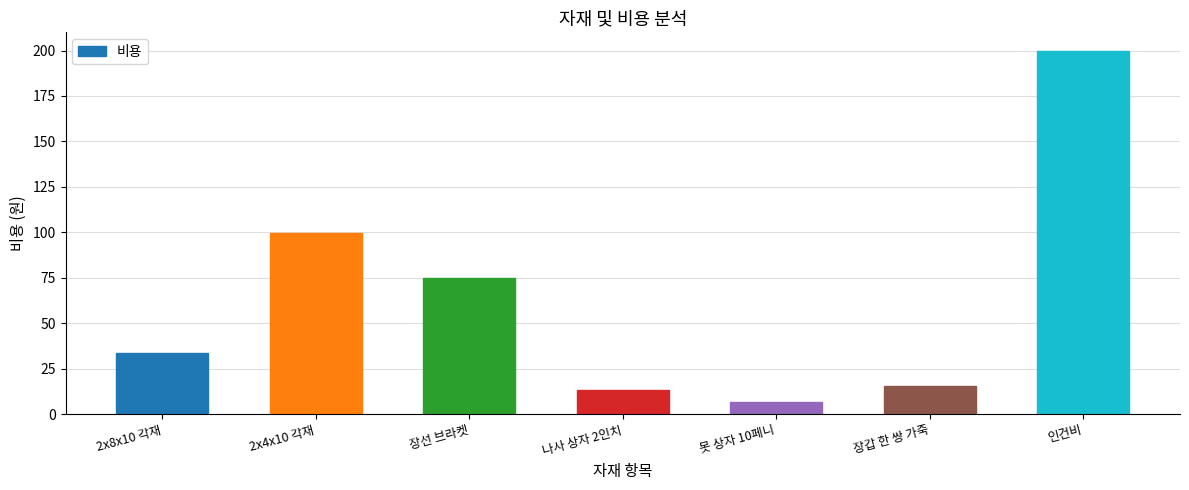

Reading left to right, what are all the values shown in this chart?

2x8x10 각재=33.8	2x4x10 각재=99.4	장선 브라켓=74.7	나사 상자 2인치=13.3	못 상자 10페니=6.5	장갑 한 쌍 가죽=15.5	인건비=200.0